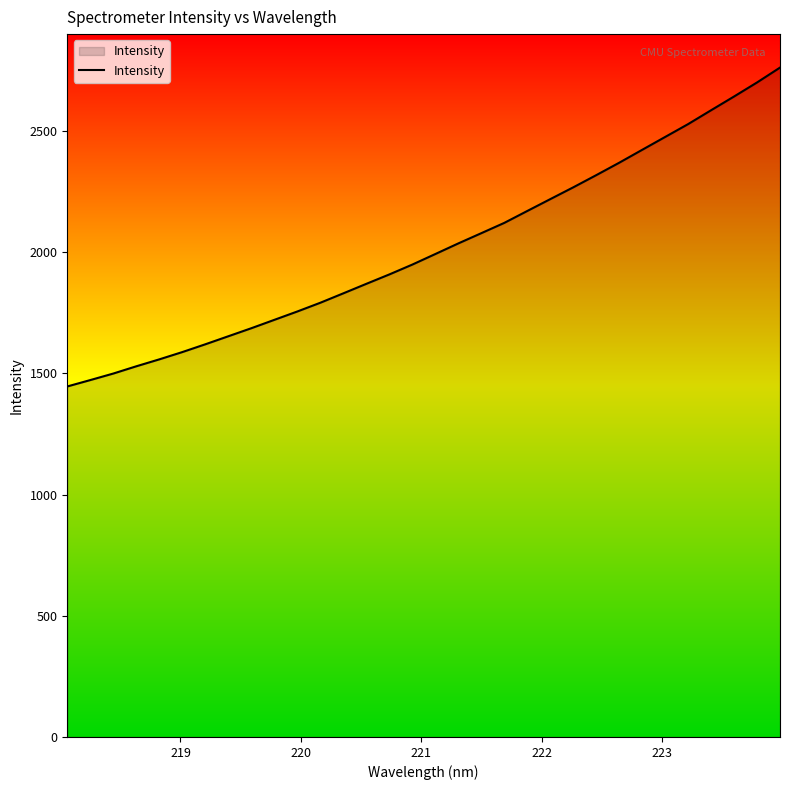

What is the smallest value displayed?

1446.4